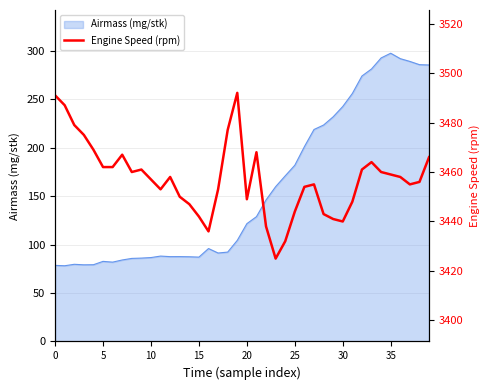

At which label is Airmass (mg/stk) closest to 187?

25